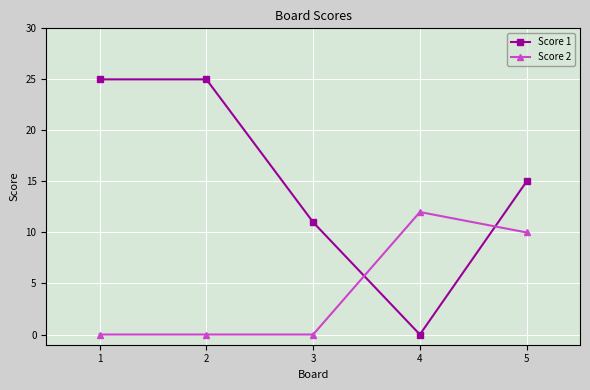

Count the number of categories in the chart.

5